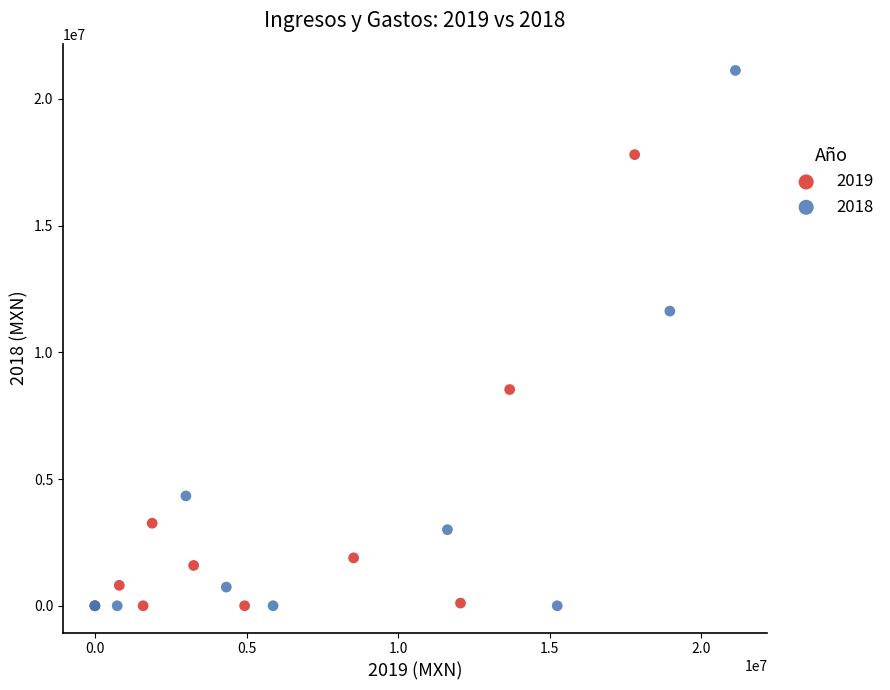

Which series has the largest Y range (max minus min)?

2018